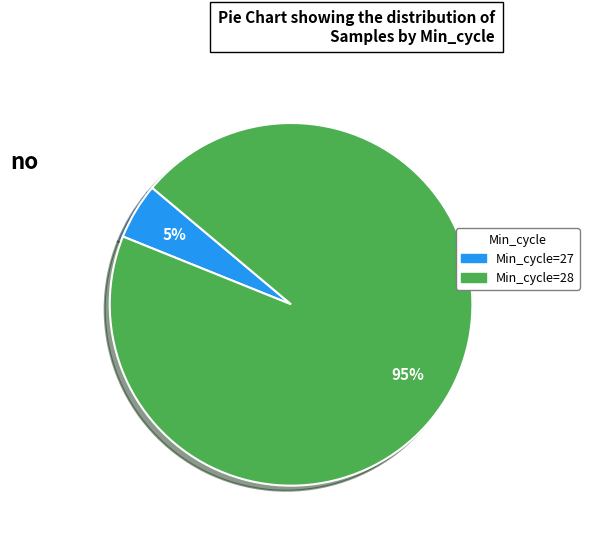

How many slices are in this pie chart?

2